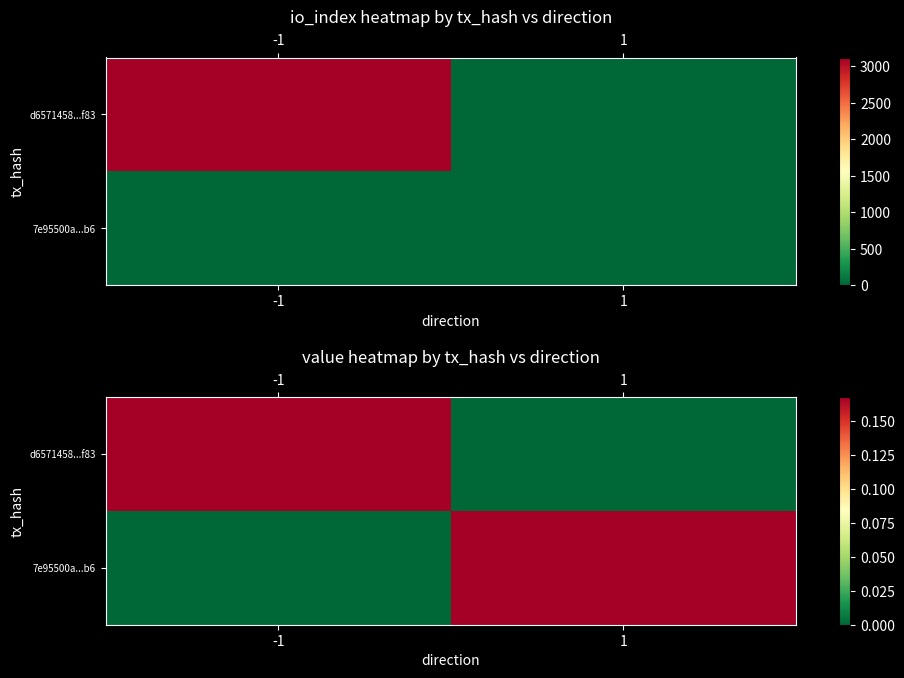

Which category has the lowest value in the d6571458...f83 series?

1